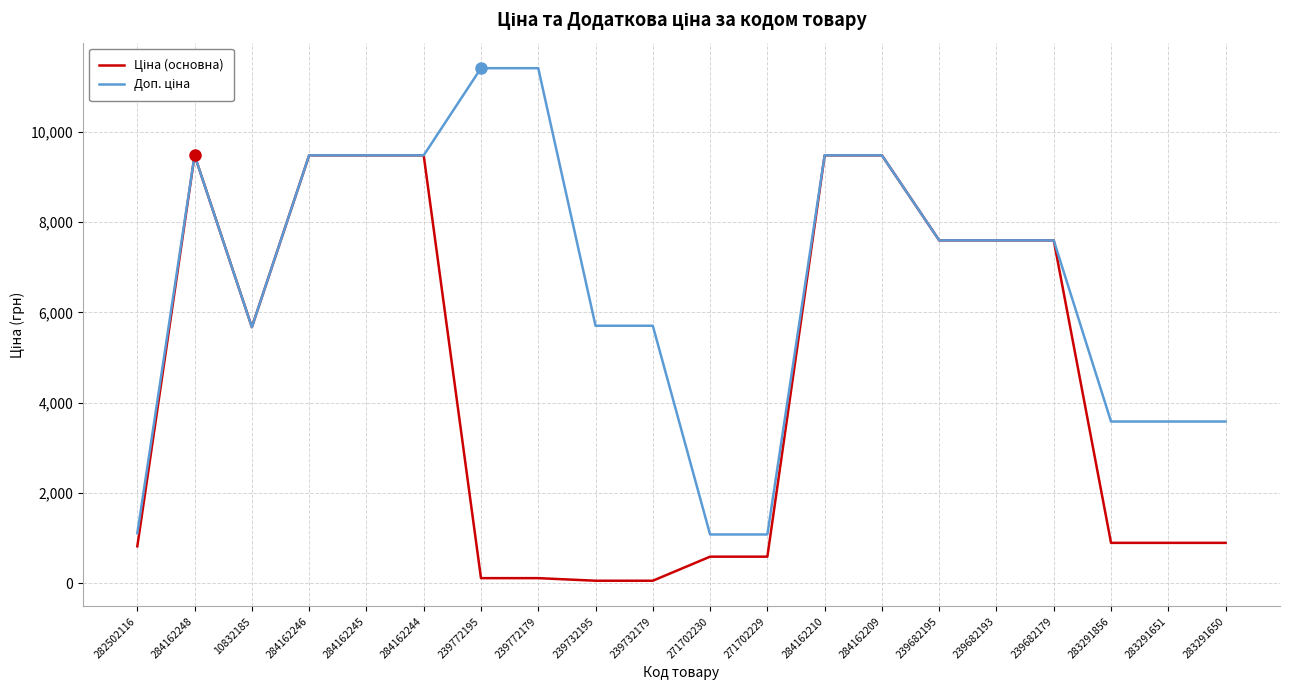

What is the total value across all series at 284162245?

18960.1